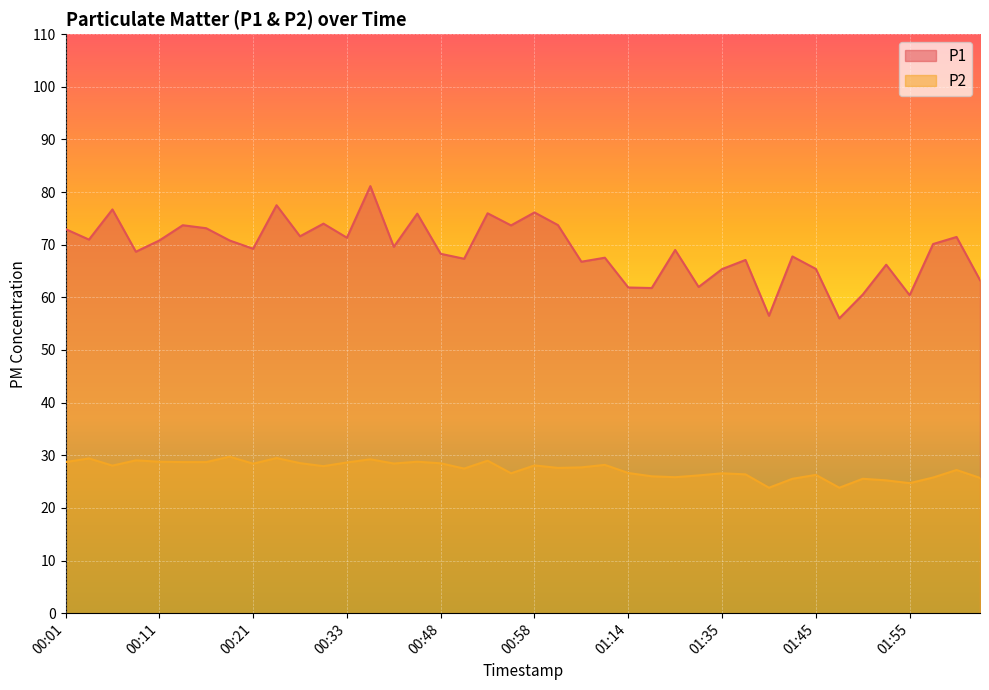

Rank the categories by P2 value from lowest to highest.

01:40, 01:48, 01:55, 01:53, 01:42, 01:50, 02:03, 01:58, 01:21, 01:16, 01:24, 01:45, 01:37, 00:56, 01:35, 01:14, 02:00, 00:51, 01:01, 01:06, 00:31, 00:06, 00:58, 01:11, 00:21, 00:38, 00:48, 00:26, 00:33, 00:01, 00:13, 00:16, 00:11, 00:41, 00:53, 00:08, 00:36, 00:04, 00:23, 00:18